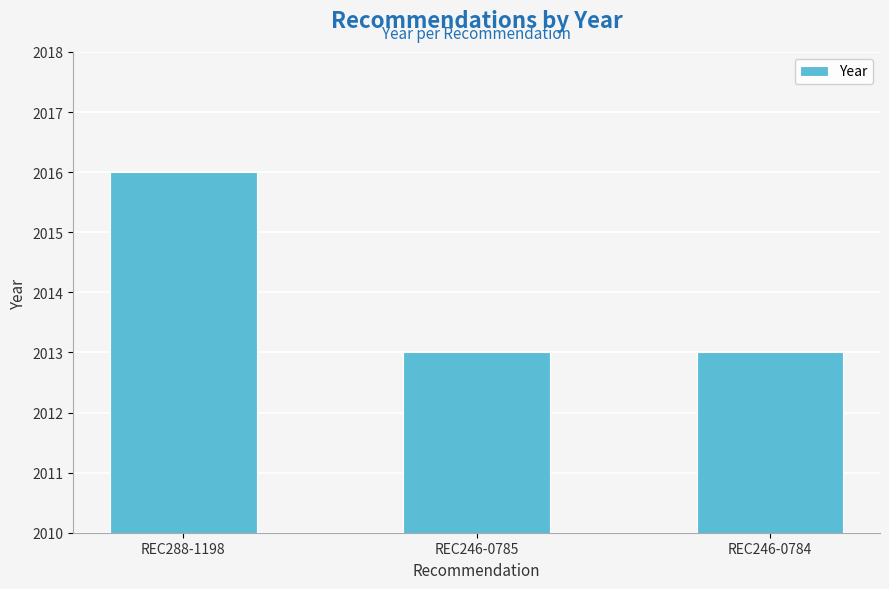

At which category does the chart reach its peak across all series?

REC288-1198